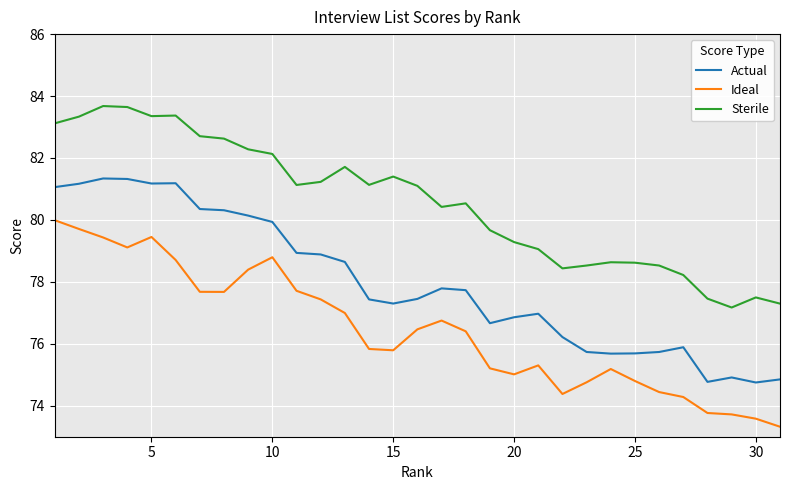

What is the difference between the maximum and minimum values in the Actual series?

6.6